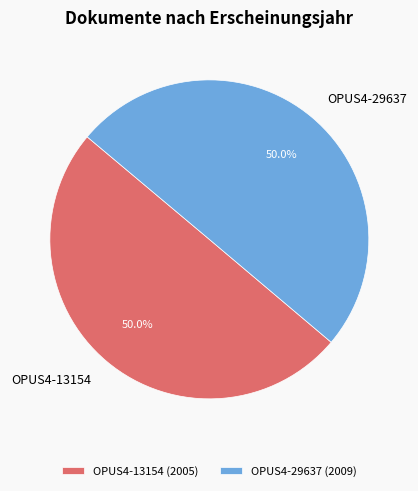

True or false: OPUS4-29637 accounts for 35% of the total.

False